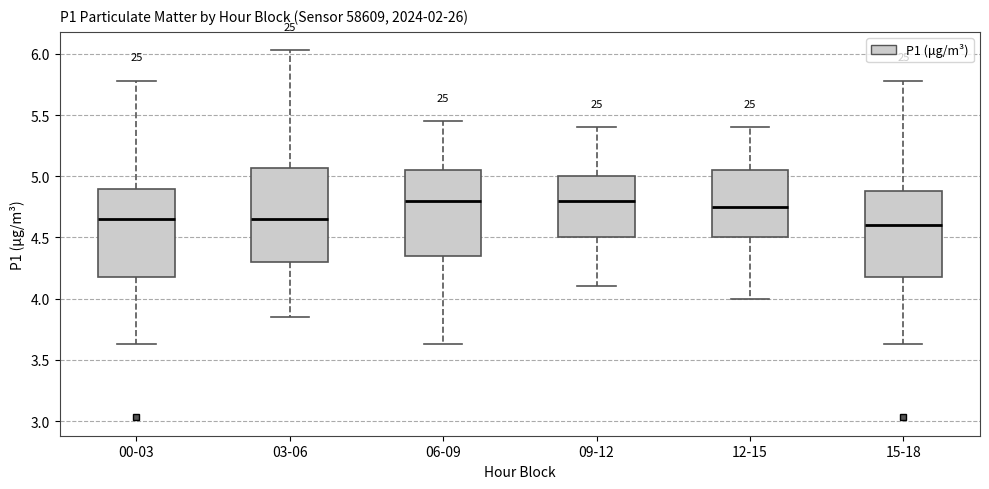

Reading left to right, transcribe this box plot: for each box, give where its median line is, the range the box spans, and where its two whiskers end, as read against the y-axis. The values are not printed on the chart, so give them approximately, as read against the axis.

00-03: median 4.65, box 4.20 to 4.90, whiskers 3.65 to 5.80
03-06: median 4.65, box 4.30 to 5.05, whiskers 3.85 to 6.05
06-09: median 4.80, box 4.35 to 5.05, whiskers 3.65 to 5.45
09-12: median 4.80, box 4.50 to 5.00, whiskers 4.10 to 5.40
12-15: median 4.75, box 4.50 to 5.05, whiskers 4.00 to 5.40
15-18: median 4.60, box 4.20 to 4.90, whiskers 3.65 to 5.80